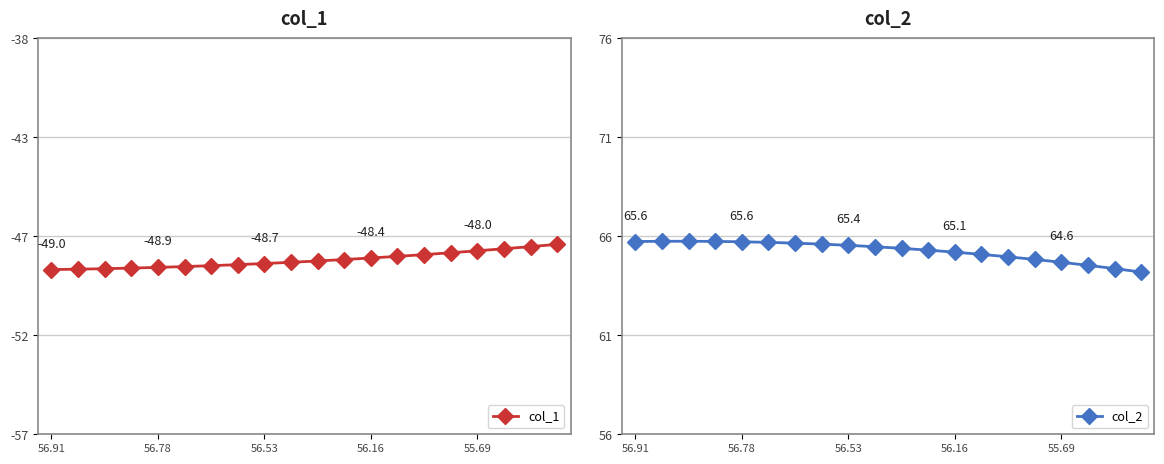

True or false: col_1 has more than 0 interior local peaks.

False